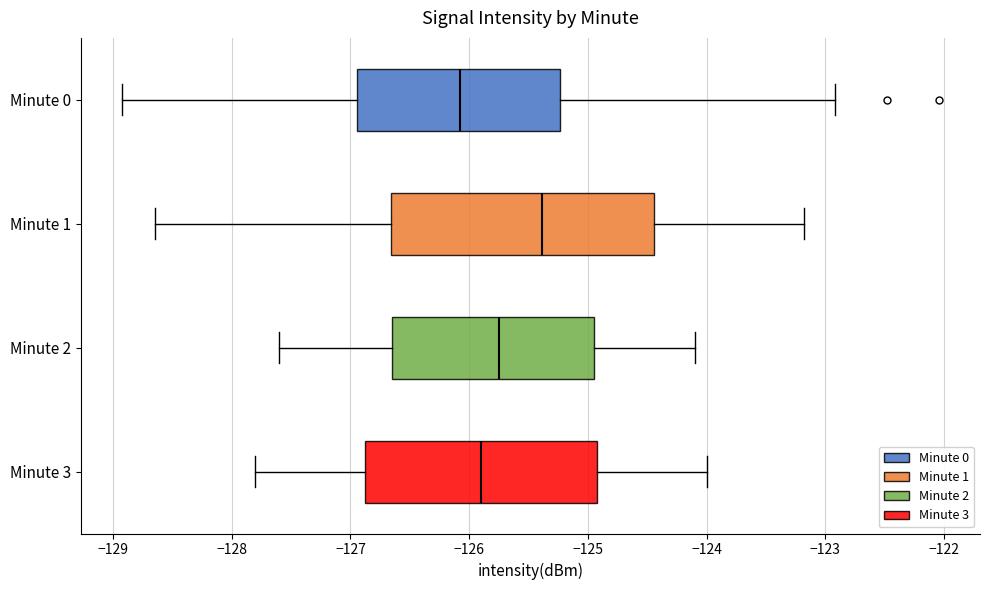

Which box is the widest, from its left edge to its right edge?

Minute 1